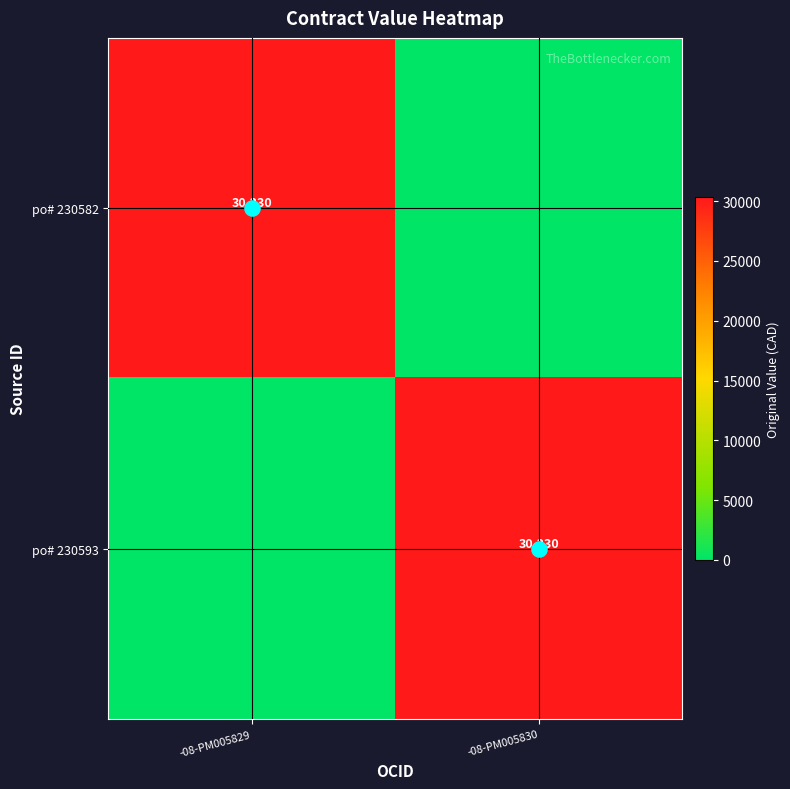

At -08-PM005829, list the series in order from smallest to largest.

po# 230593, po# 230582